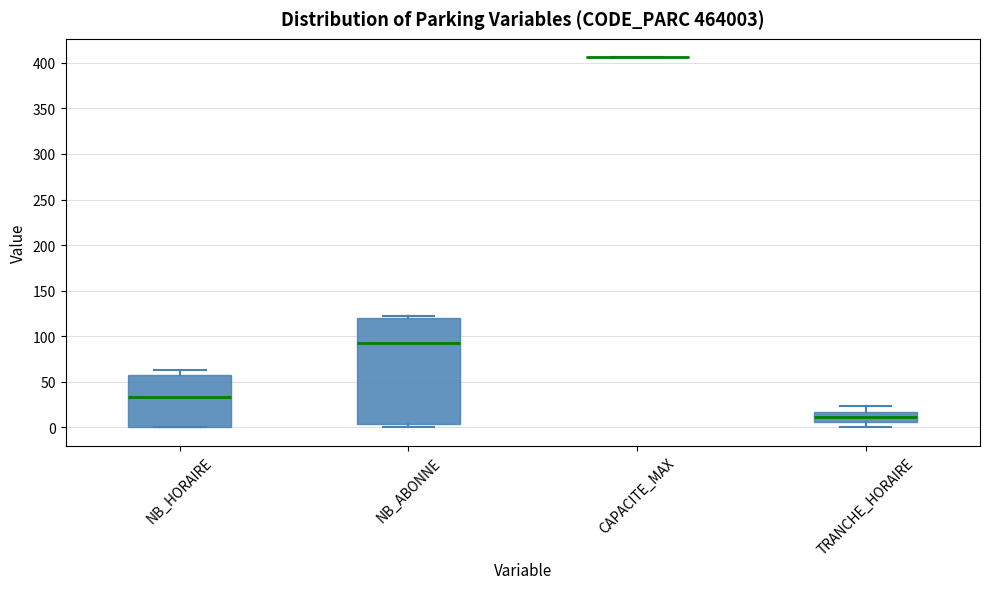

Reading left to right, transcribe this box plot: for each box, give where its median line is, the range the box spans, and where its two whiskers end, as read against the y-axis. The values are not printed on the chart, so give them approximately, as read against the axis.

NB_HORAIRE: median 35, box 0 to 60, whiskers 0 to 65
NB_ABONNE: median 95, box 5 to 120, whiskers 0 to 120 (just above the box's upper edge)
CAPACITE_MAX: box collapsed to a line at 405, whiskers 405 to 405
TRANCHE_HORAIRE: median 10, box 5 to 15, whiskers 0 to 25